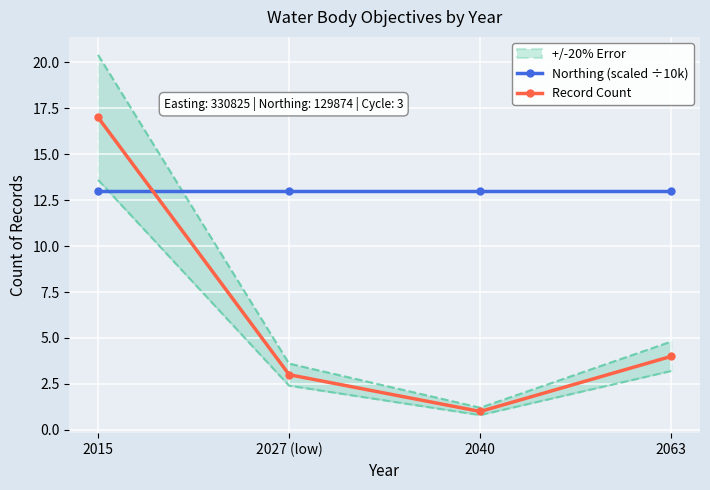

Rank the series by their average value, from highest to lowest.

Northing (scaled ÷10k), Record Count